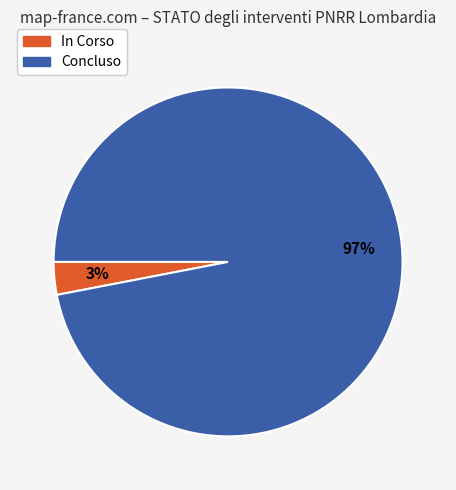

Which has a higher value, In Corso or Concluso?

Concluso